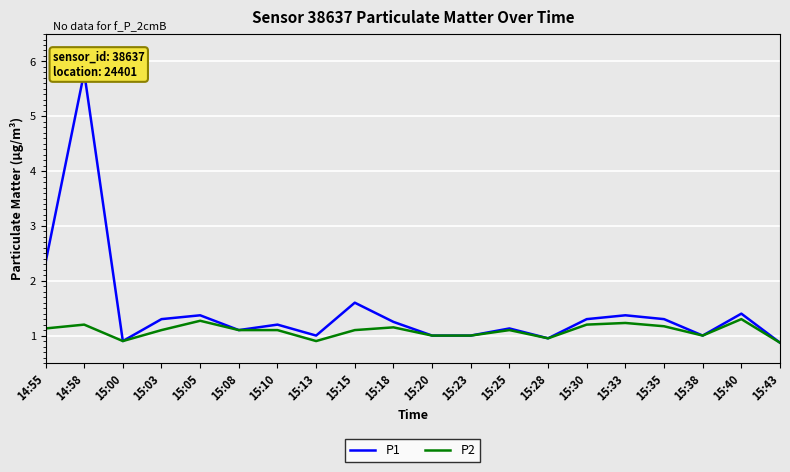

True or false: P2 and P1 cross at least once.

False